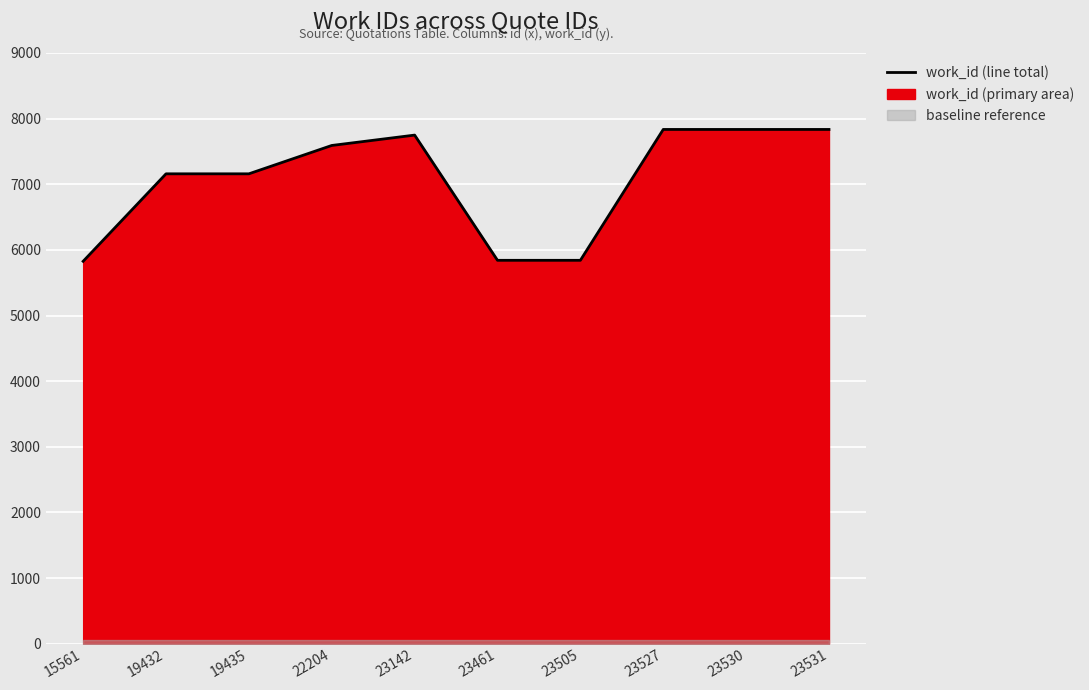

How many data points are less than 7591?

5